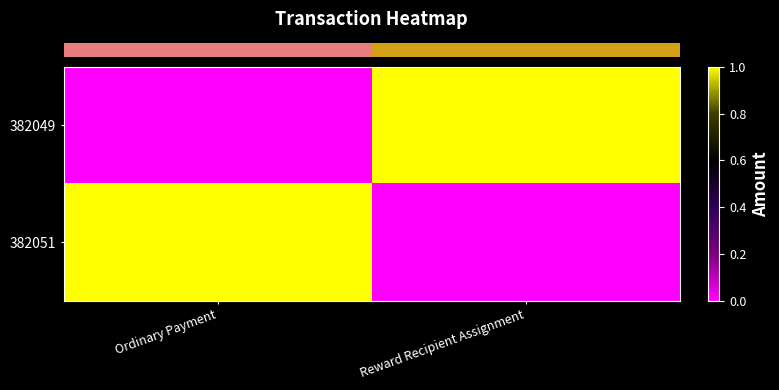

At which category does the chart reach its minimum across all series?

Ordinary Payment